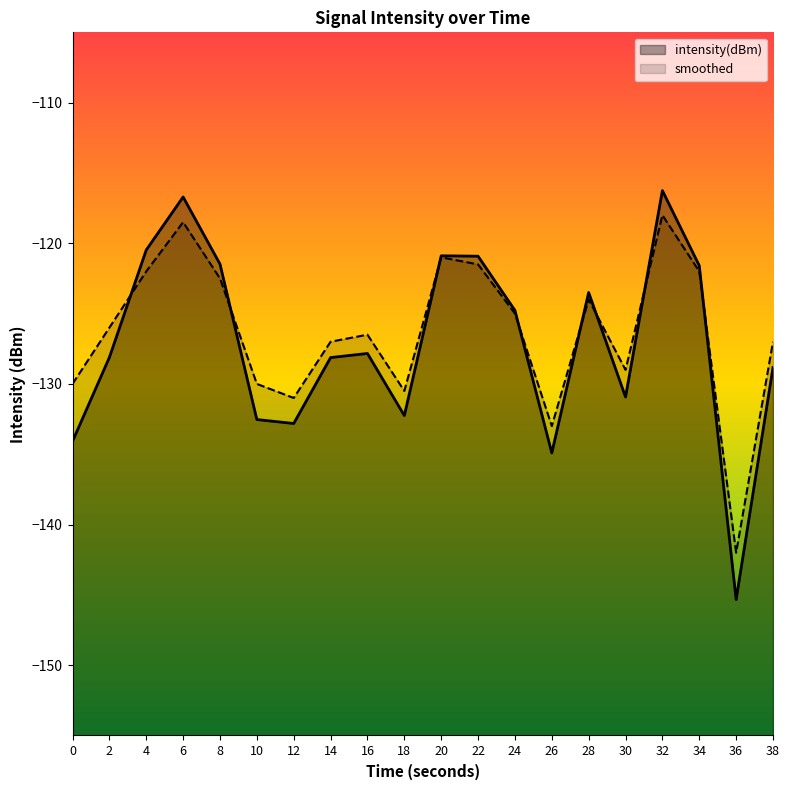

In intensity(dBm), how many points are higher than both neighbors (excluding endpoints)?

5